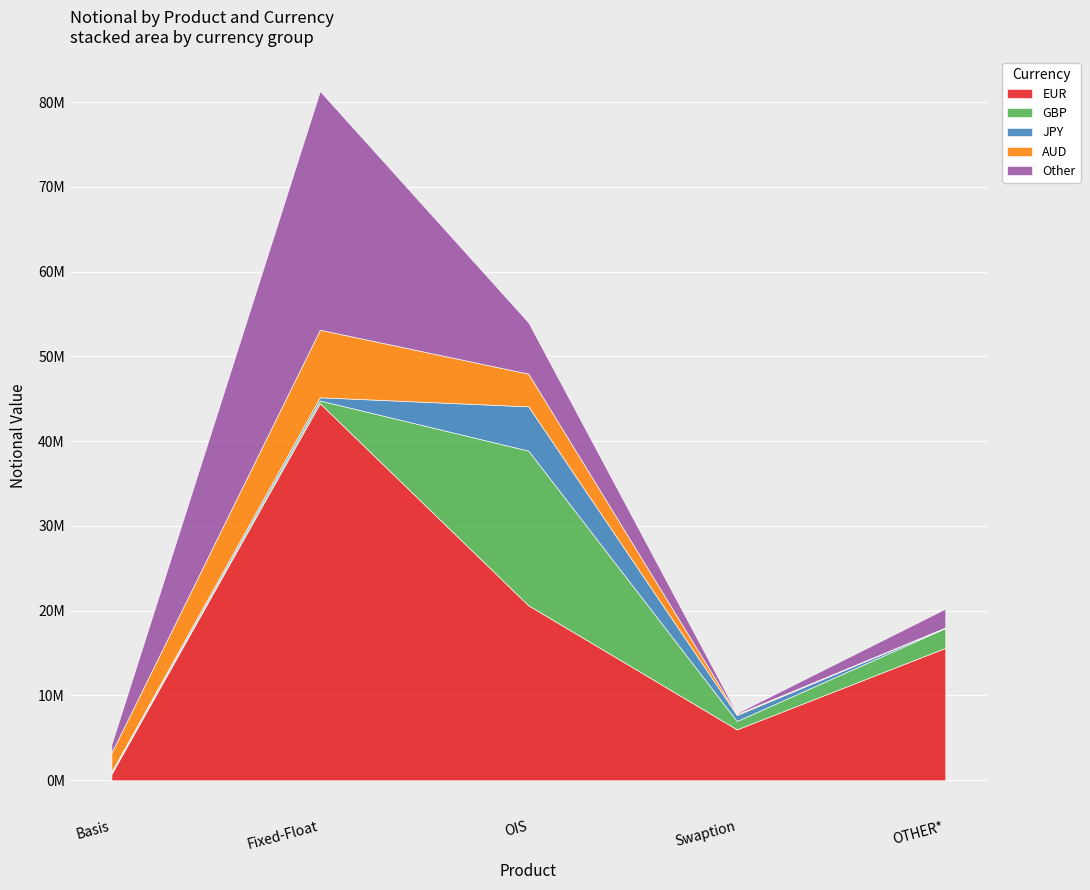

What is the difference between the maximum and minimum values in the EUR series?

43735987